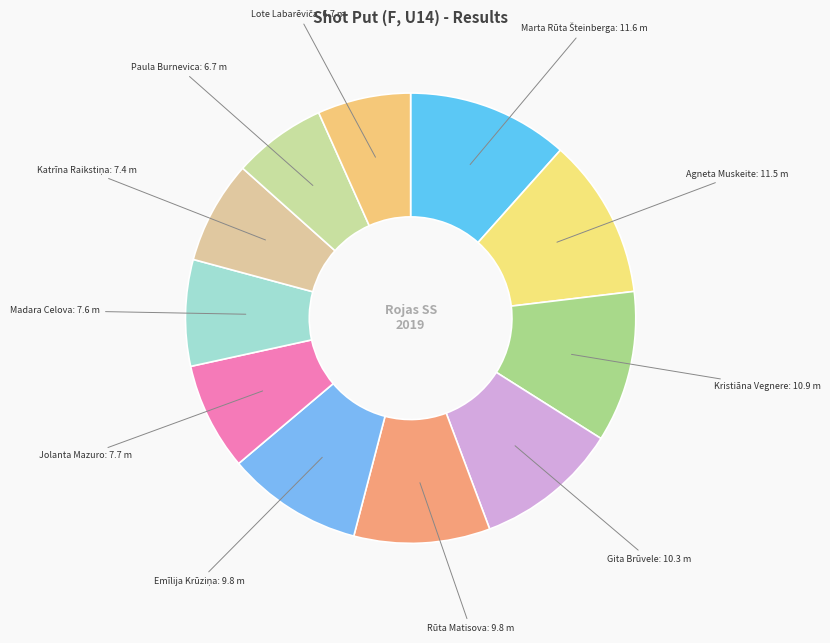

How many slices are in this pie chart?

11